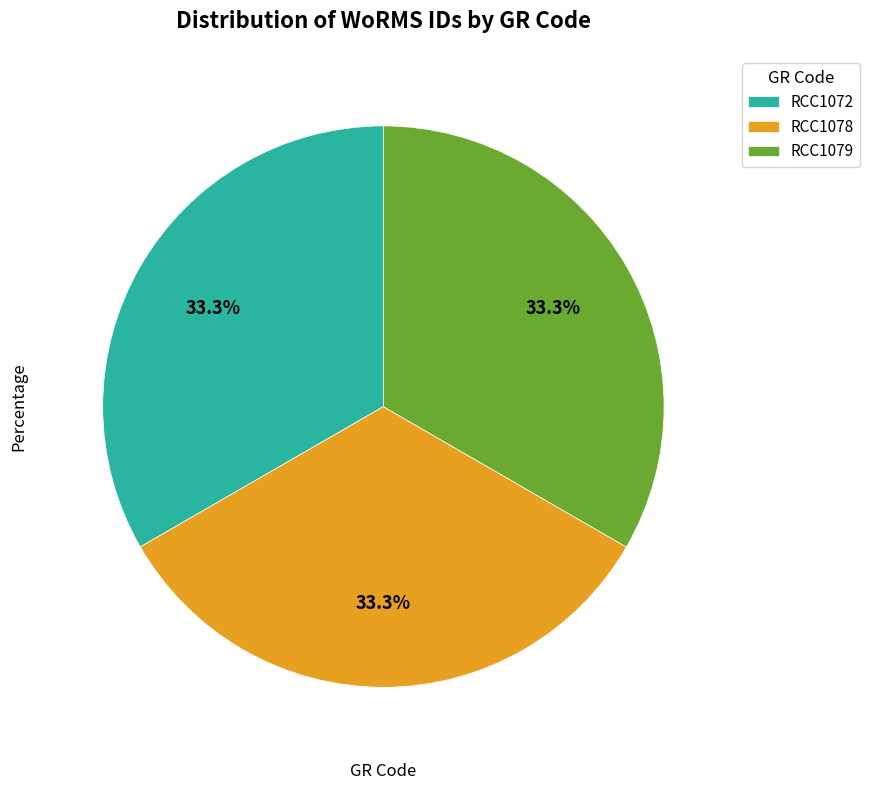

Is there any slice that represents more than half of the pie?

No